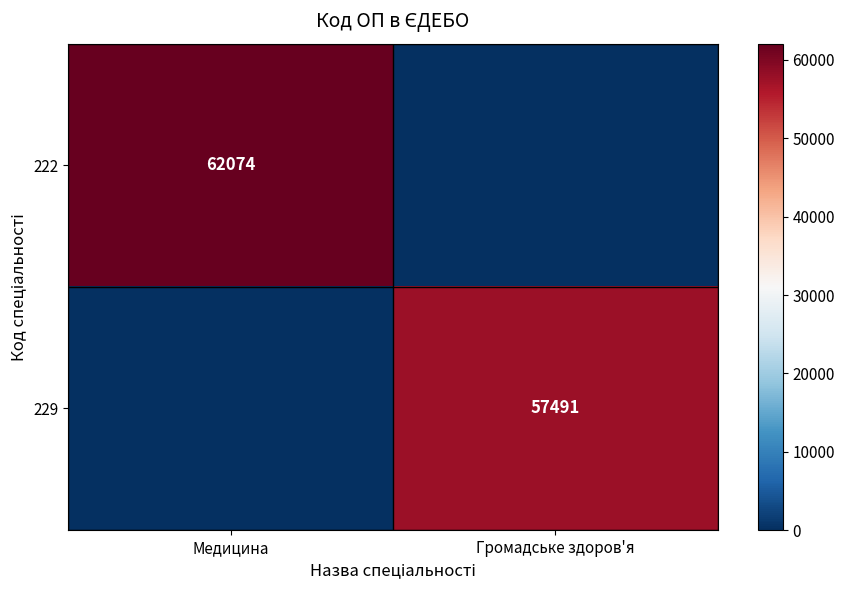

What is the total value across all series at Медицина?

62074